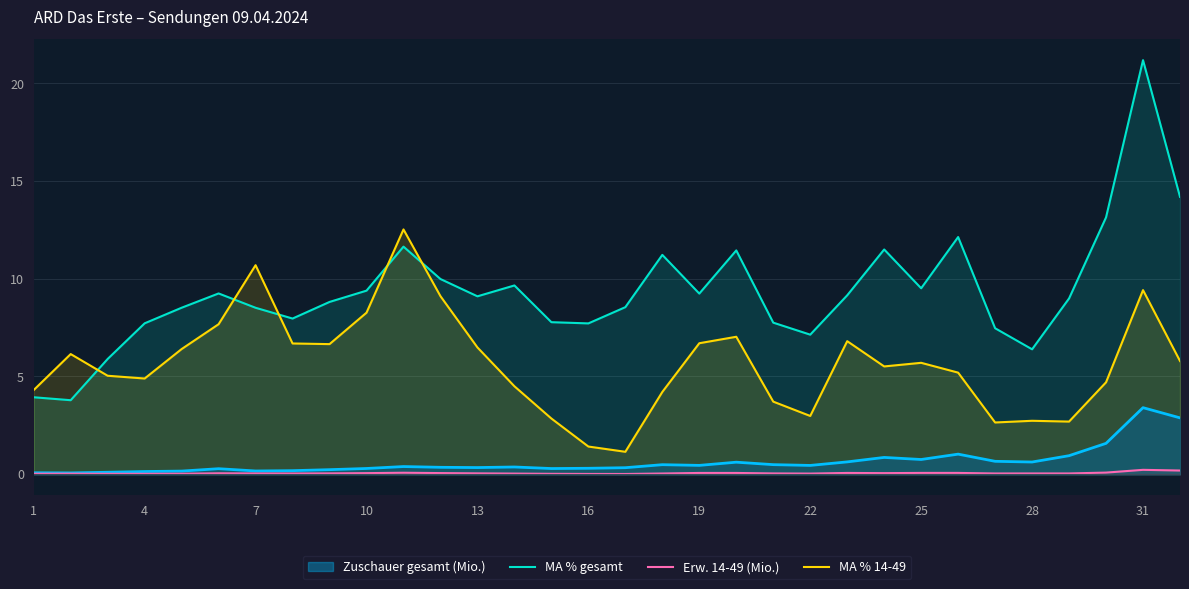

What is the greatest value displayed?

21.2